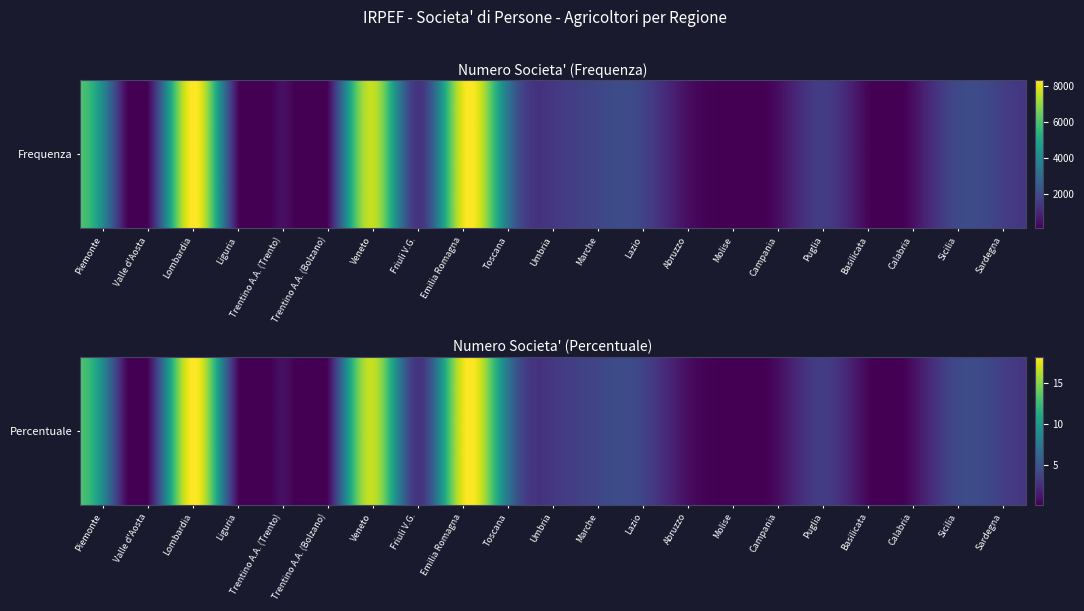

List the labels in order of value, largest first.

Lombardia, Emilia Romagna, Veneto, Piemonte, Toscana, Sicilia, Marche, Lazio, Sardegna, Puglia, Umbria, Friuli V.G., Liguria, Trentino A.A. (Trento), Calabria, Abruzzo, Campania, Basilicata, Trentino A.A. (Bolzano), Valle d'Aosta, Molise